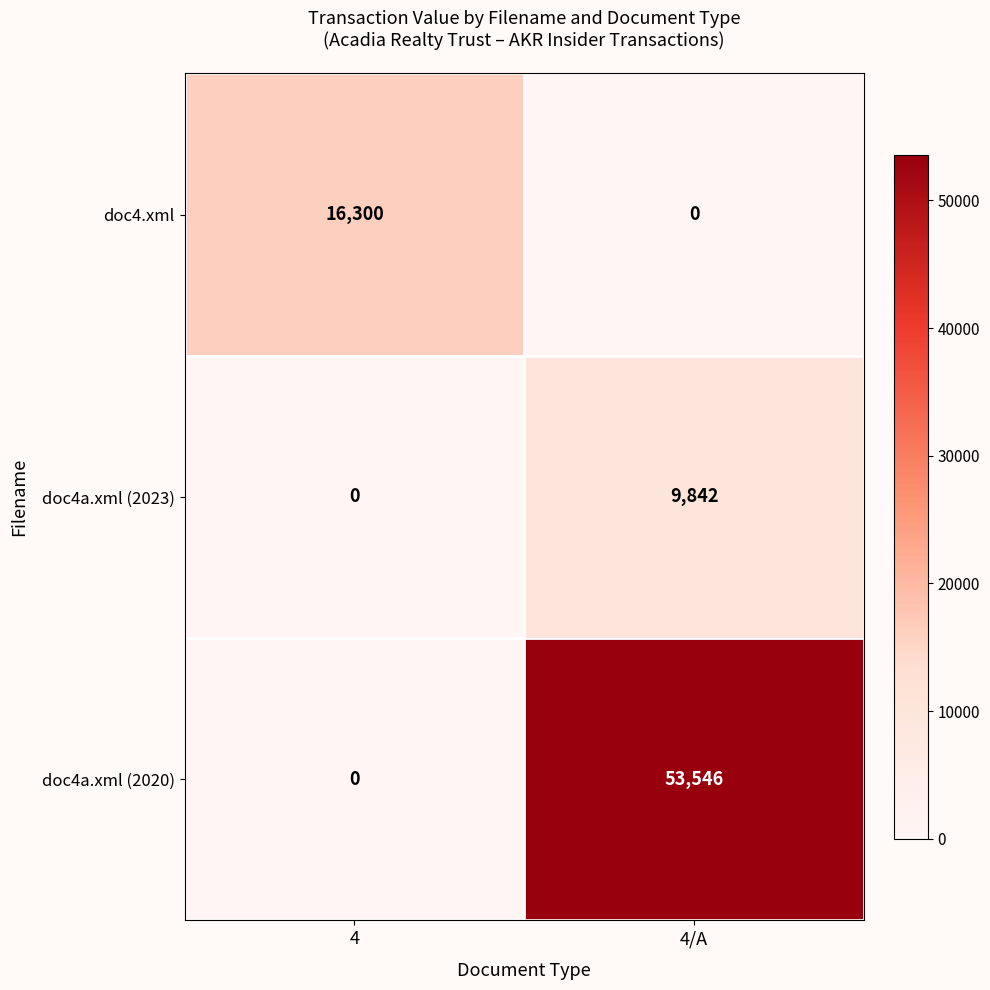

Reading left to right, what are all the values shown in this chart?

doc4.xml: 4=16300	4/A=0
doc4a.xml (2023): 4=0	4/A=9842
doc4a.xml (2020): 4=0	4/A=53546